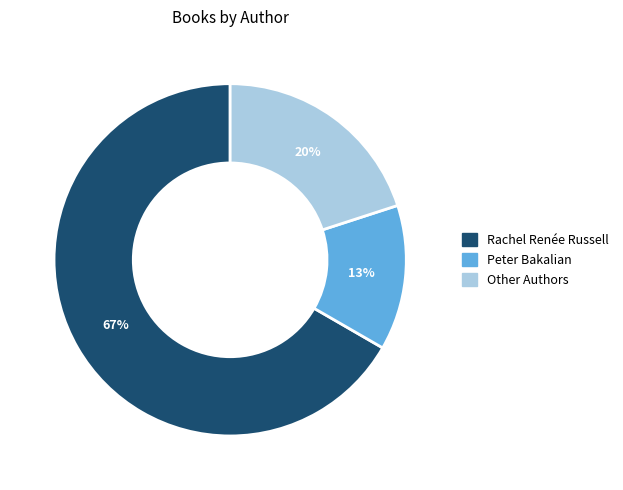

Between Peter Bakalian and Other Authors, which is larger?

Other Authors